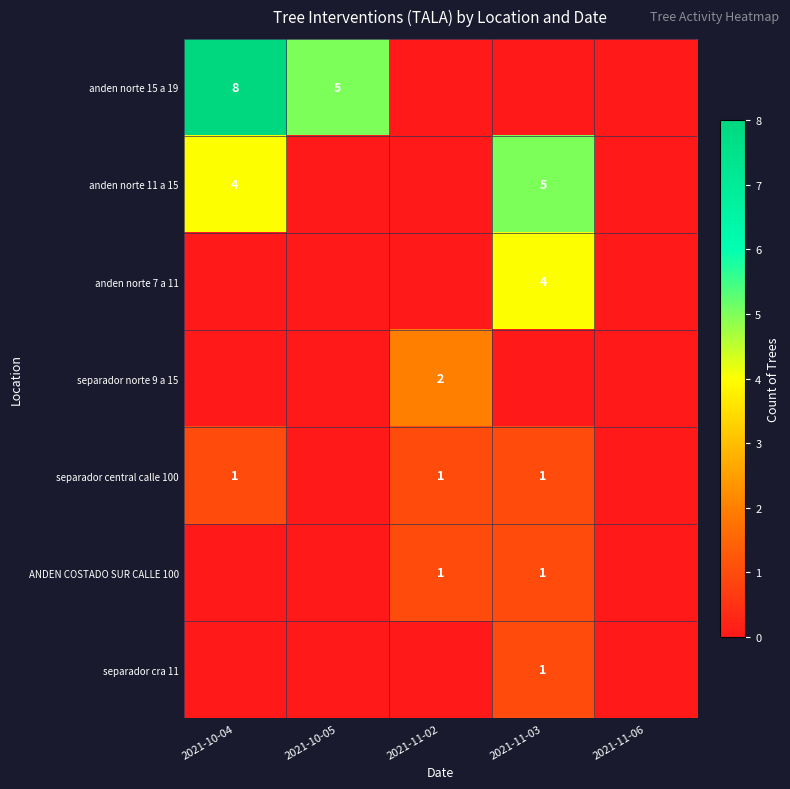

The anden norte 15 a 19 series shows 3 at 2021-10-05. True or false?

False